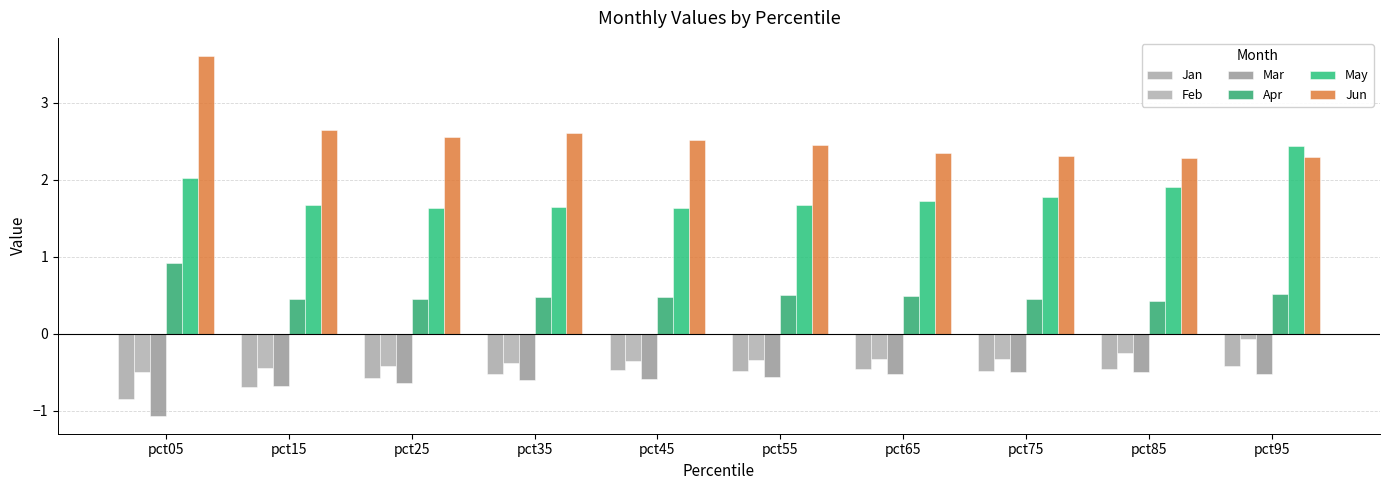

Which series has the largest total across all categories?

Jun